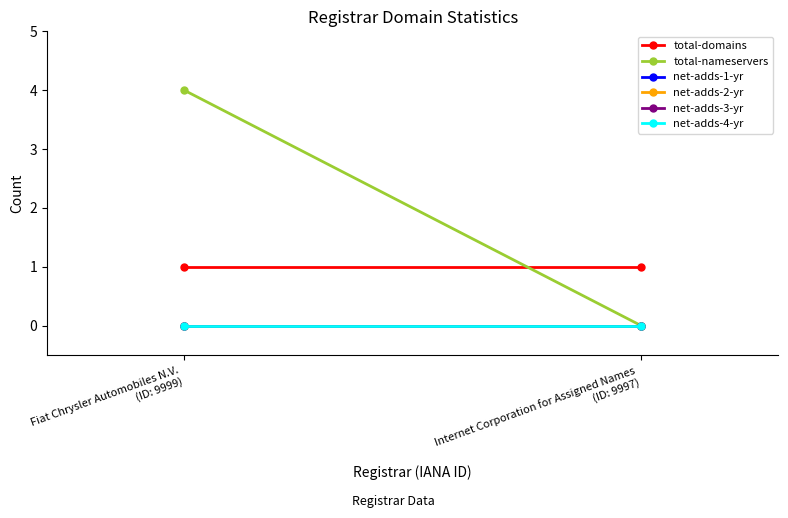

What is the average value of the total-domains series?

1